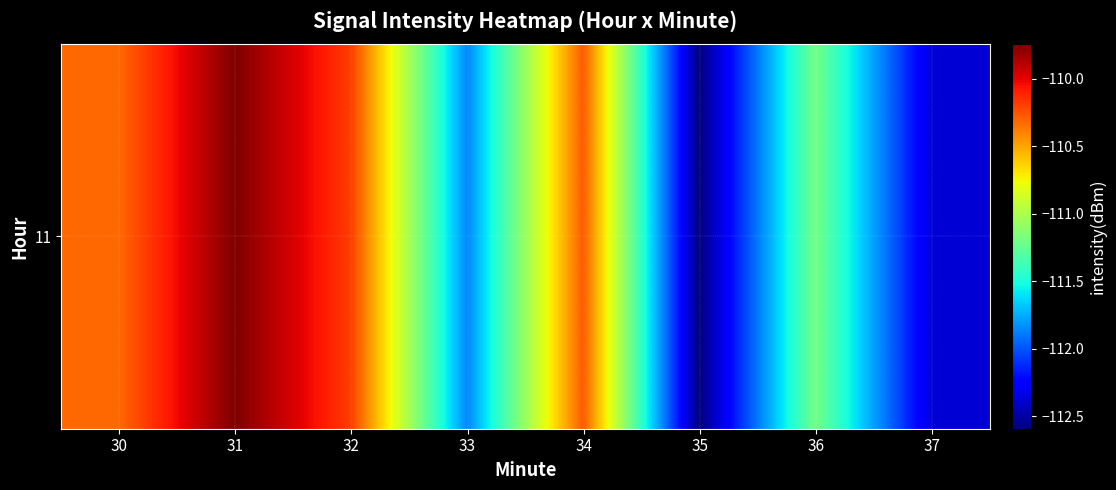

Which category has the lowest value across all series?

35